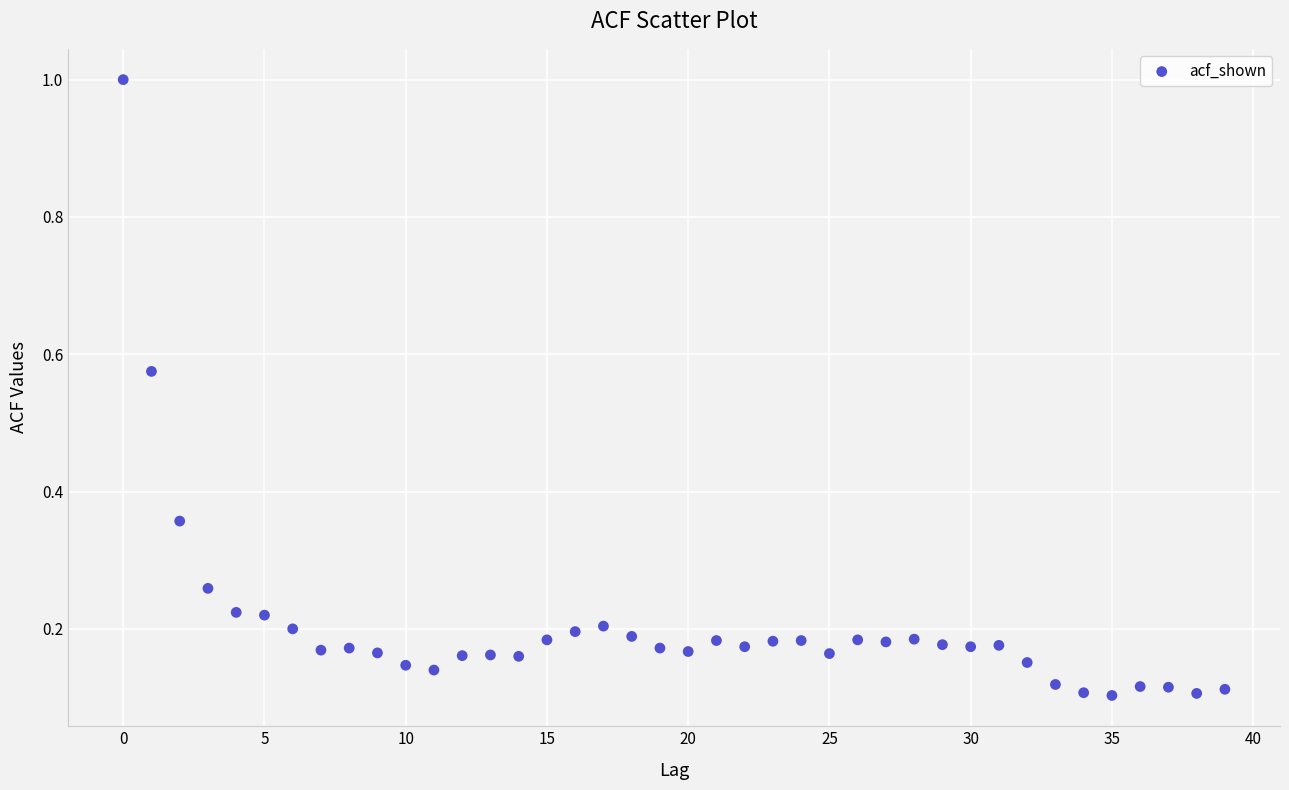

What is the range of Y values (max minus min)?

0.9